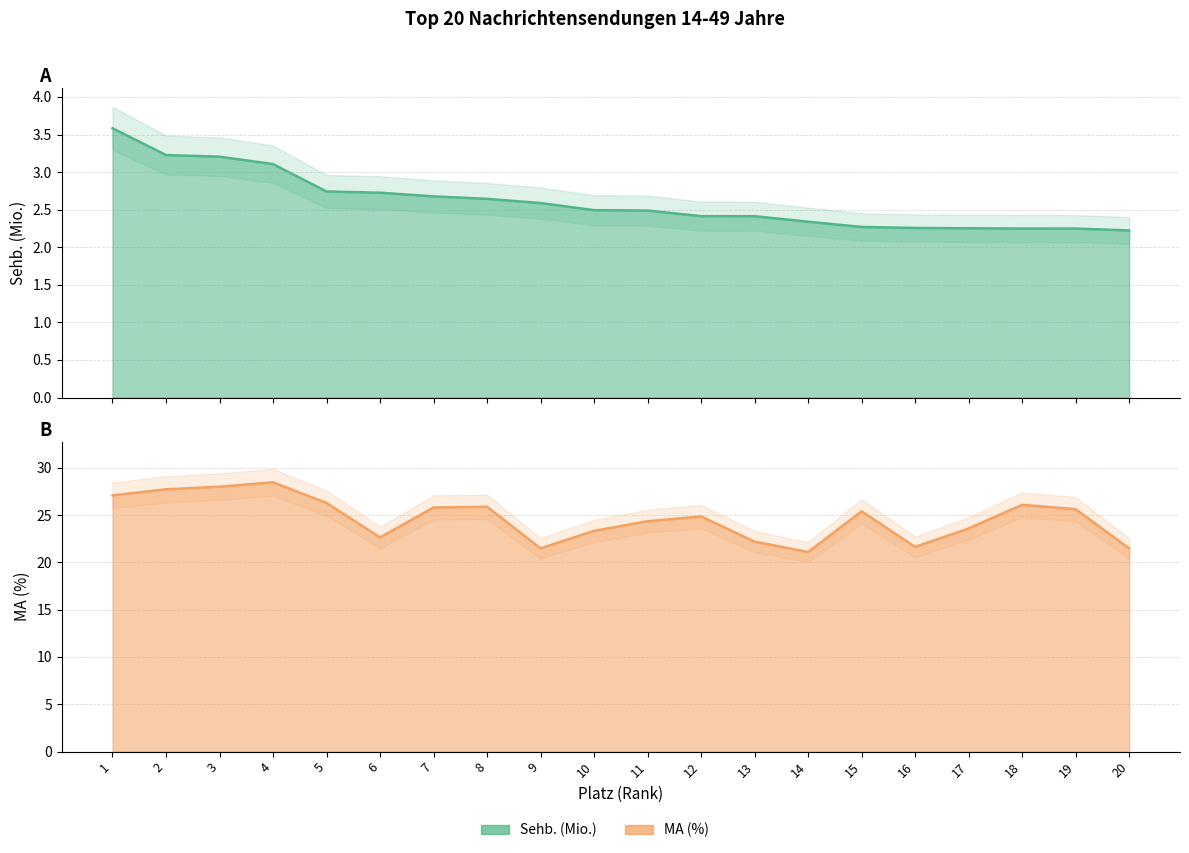

Which series has the largest total across all categories?

MA (%)